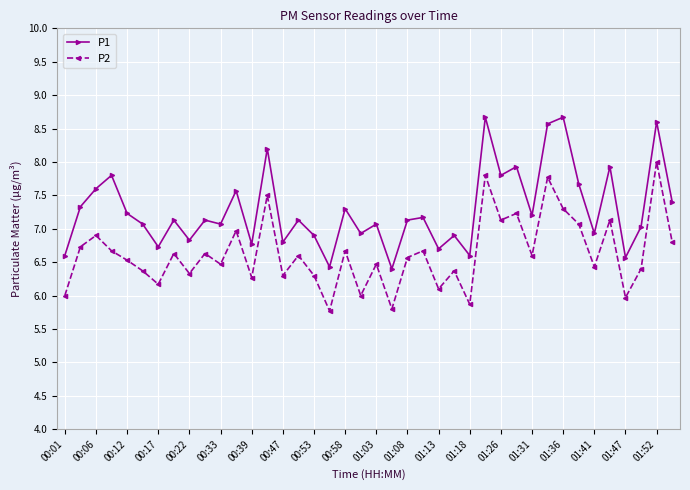

Which series has the largest total across all categories?

P1